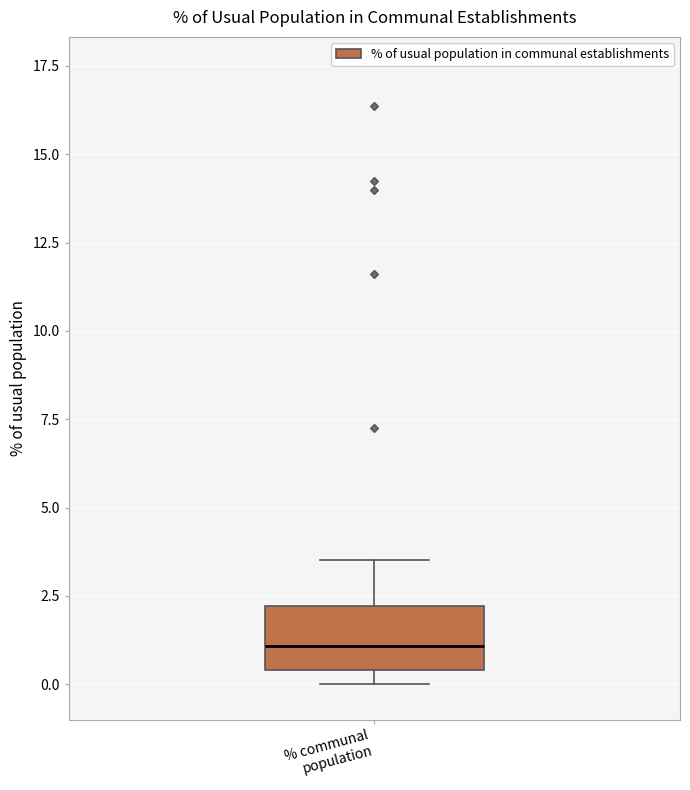

Read this box plot against the y-axis: the position of the median line, the range covered by the box, and the ends of both whiskers. The values are not printed on the chart, so give them approximately, as read against the axis.

median 1.0, box 0.5 to 2.0, whiskers 0.0 to 3.5